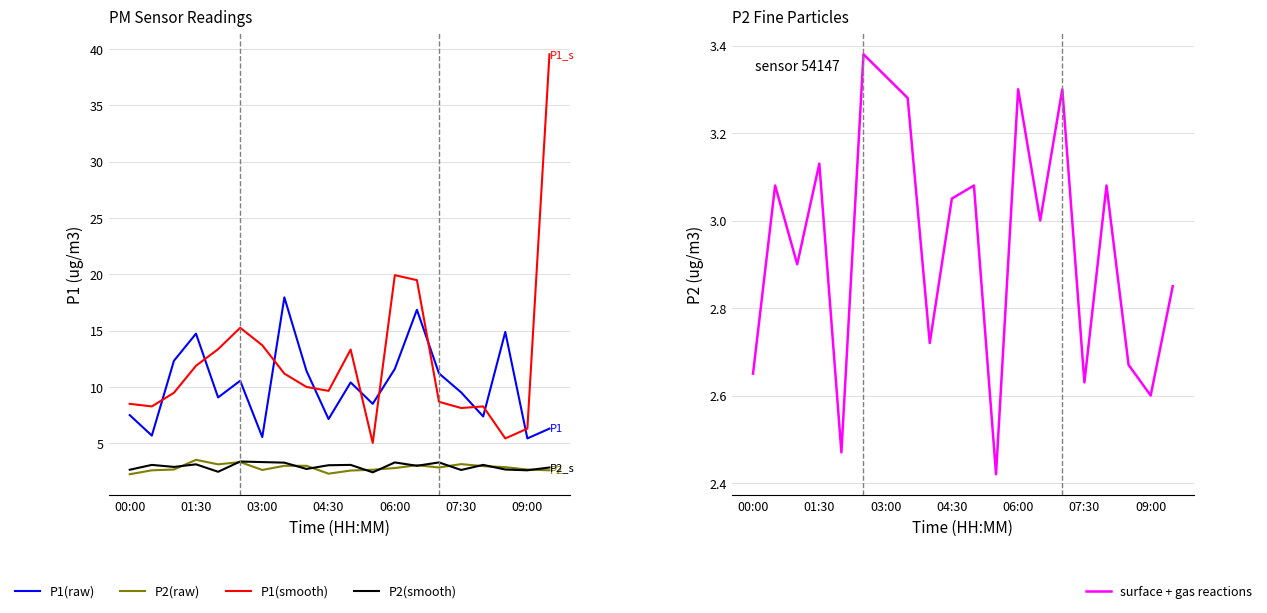

Where do surface + gas reactions and P2(raw) first cross each other?

03:00 and 04:30